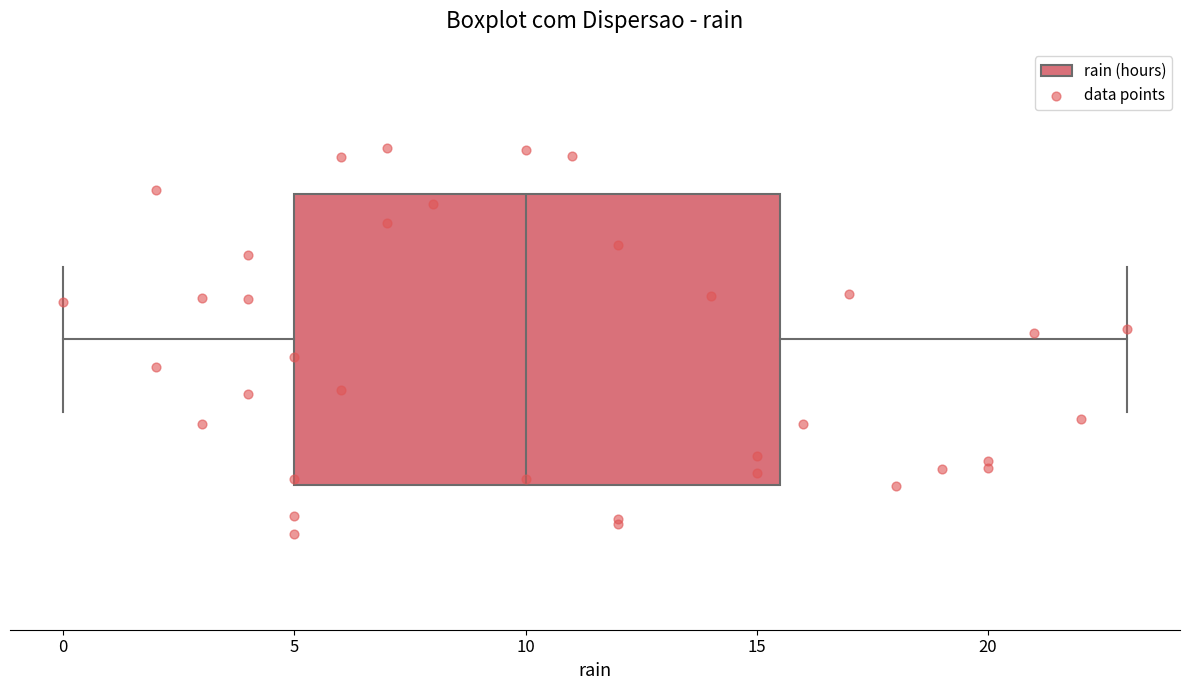

Where does the left whisker of the box end on the x-axis? The values are not printed on the chart, so give them approximately, as read against the axis.

0.0